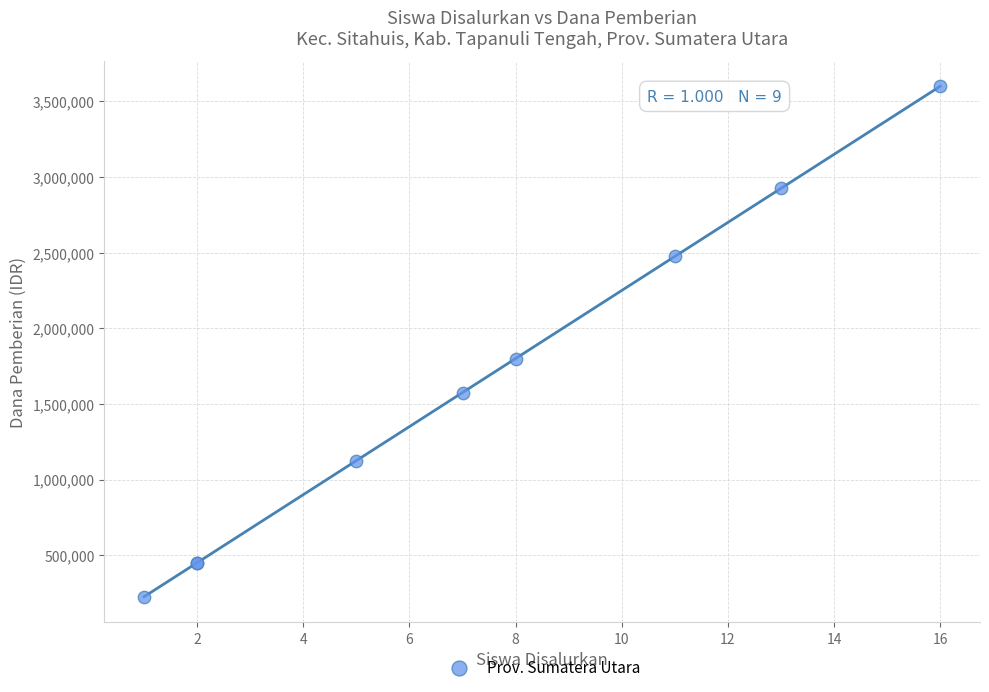

What Y value in the scatter plot is closest to 1912500?

1800000